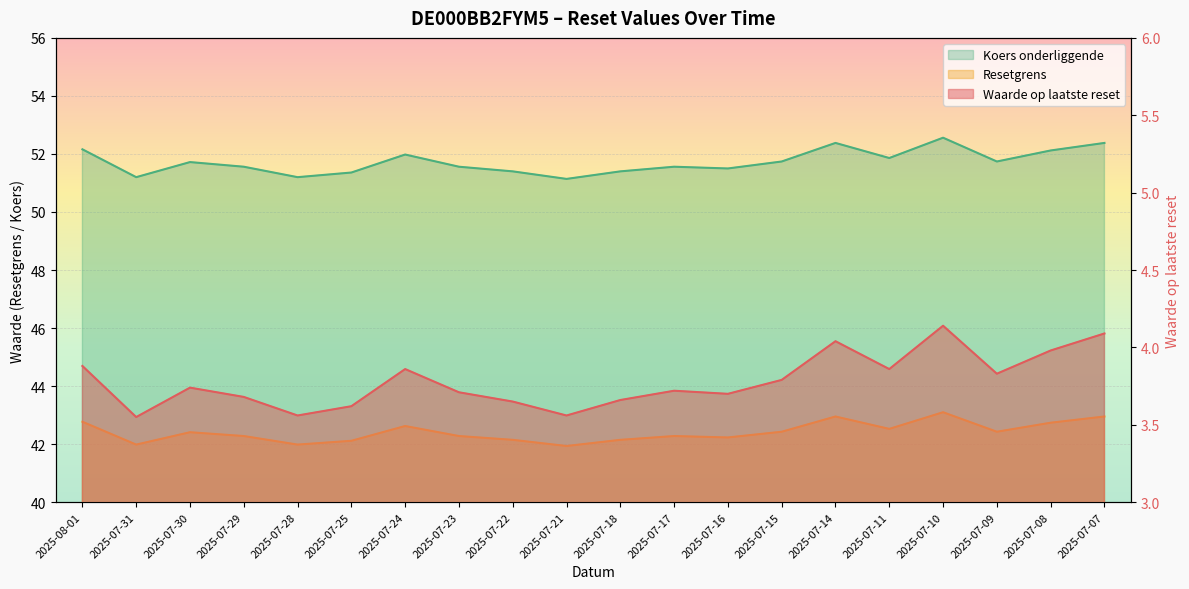

What is the difference between the Waarde op laatste reset values at 2025-07-31 and 2025-07-25?

0.1